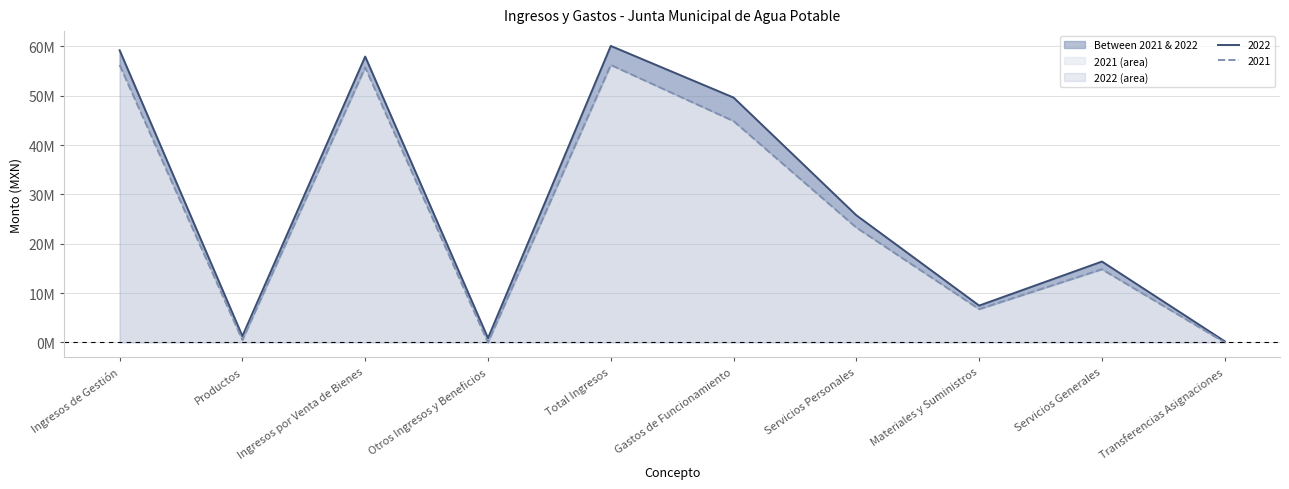

Where is 2022 nearest to the value 30148631?

Servicios Personales